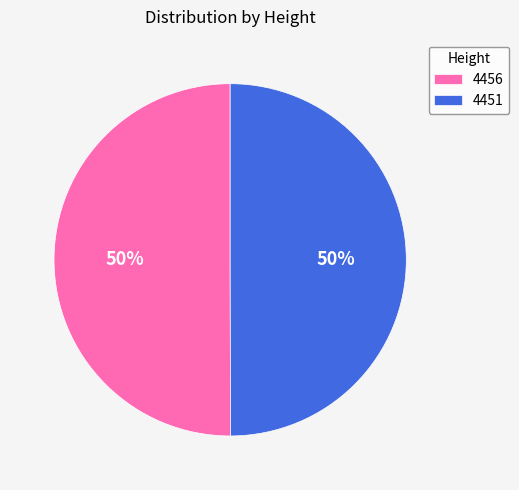

True or false: 4451 accounts for 50% of the total.

True